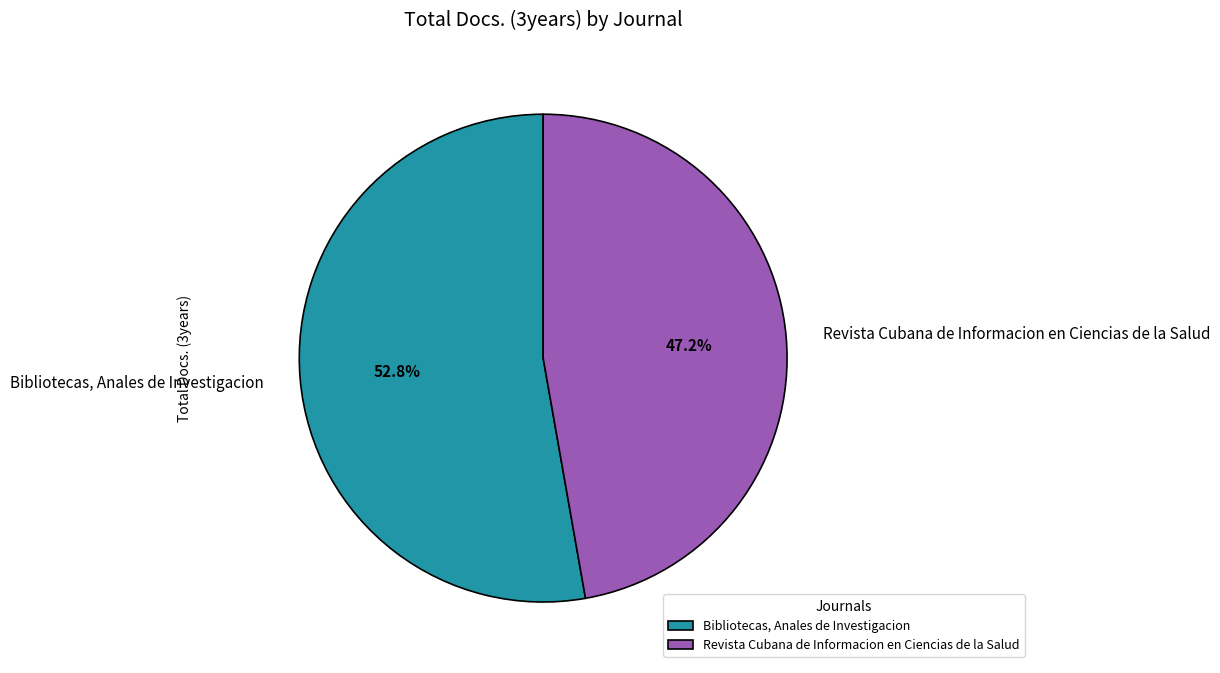

To the nearest percent, what is the difference between the largest and smallest slice percentages?

6%